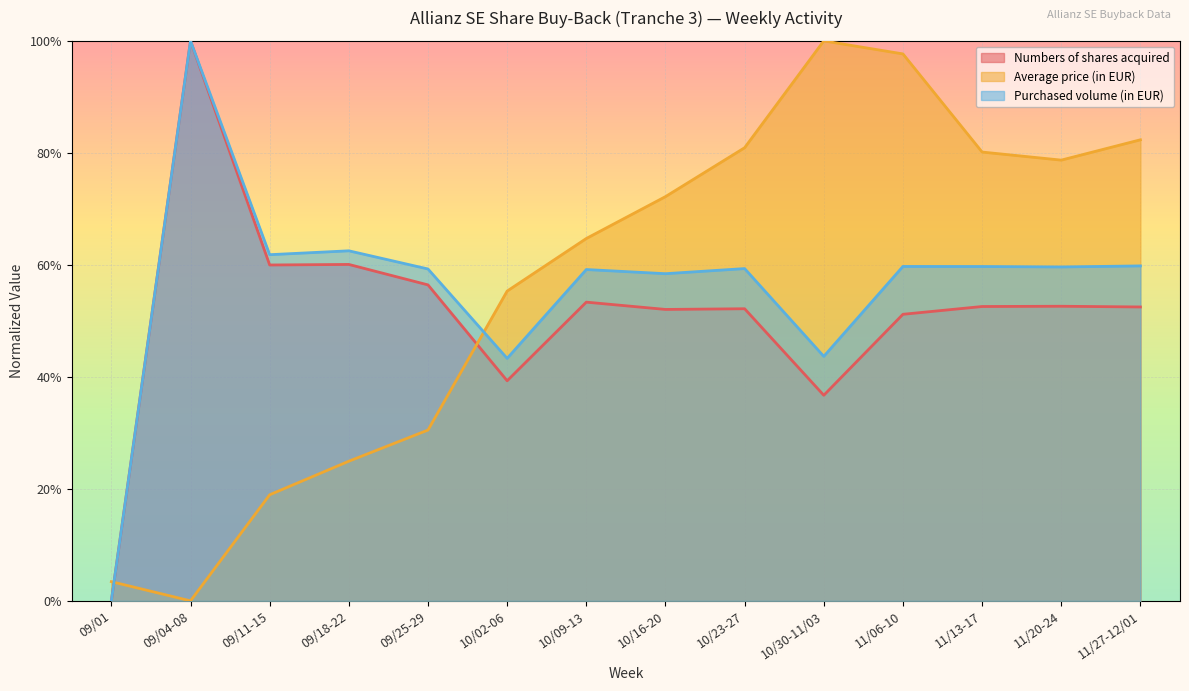

What is the difference between the Numbers of shares acquired values at 09/18-22 and 10/09-13?

0.1